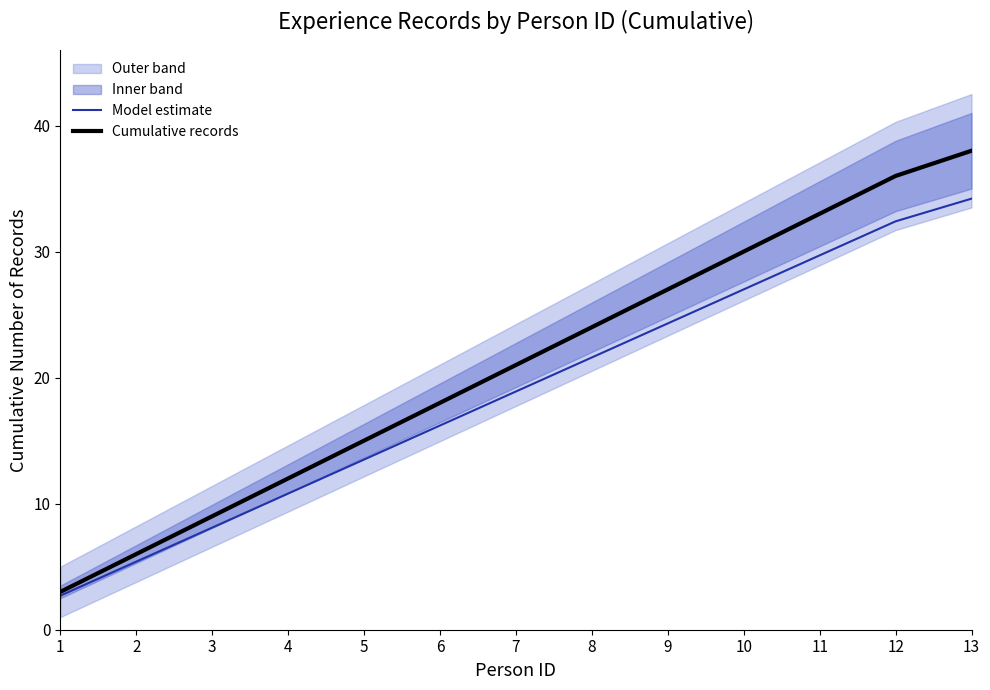

Reading left to right, extract all data points from this chart.

Model estimate: 2.7	5.4	8.1	10.8	13.5	16.2	18.9	21.6	24.3	27.0	29.7	32.4	34.2
Cumulative records: 3.0	6.0	9.0	12.0	15.0	18.0	21.0	24.0	27.0	30.0	33.0	36.0	38.0